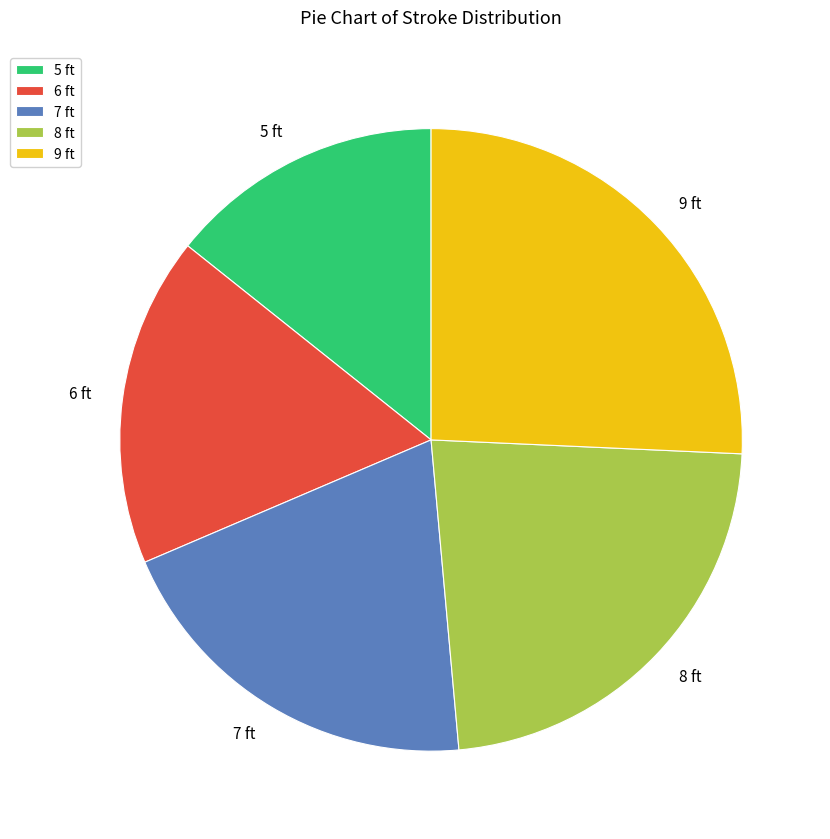

Does 5 ft represent more than half of the total?

No